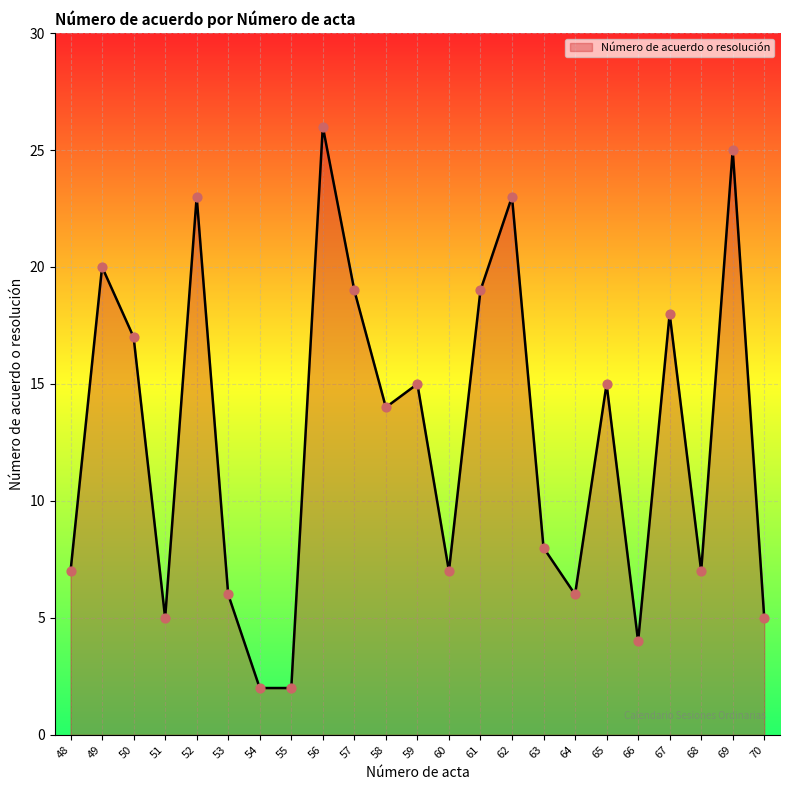

What is the change in value from 60 to 61?

+12